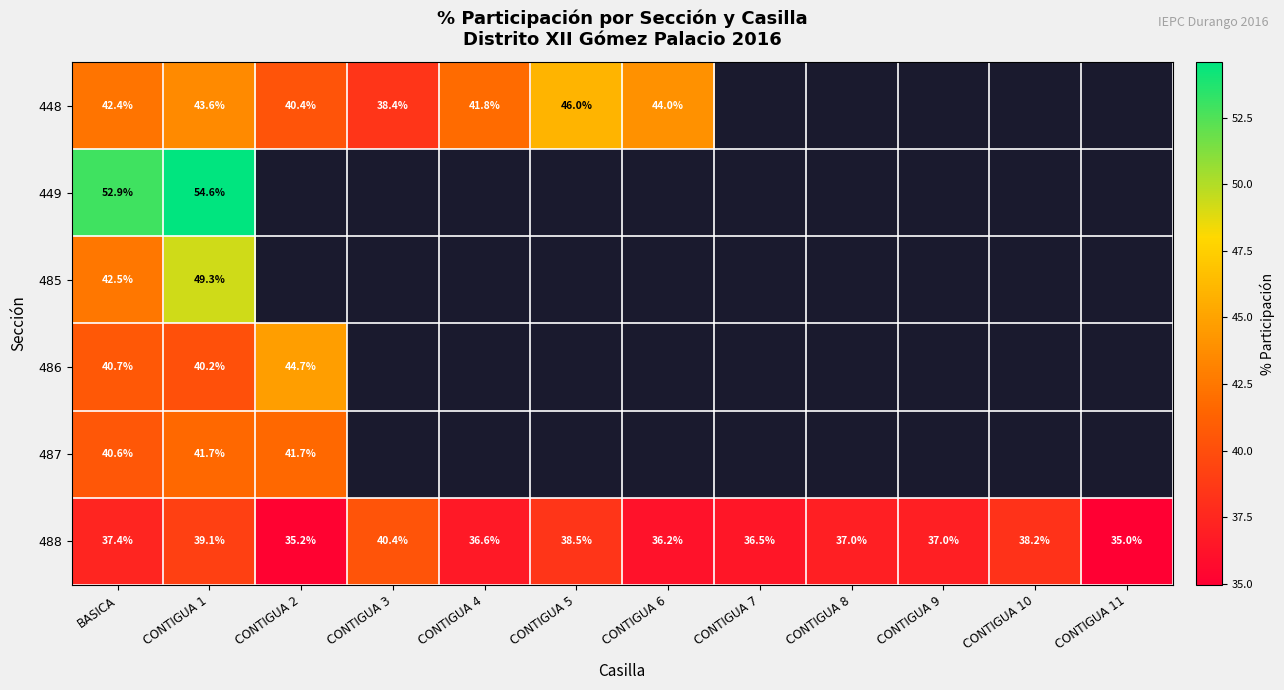

Which category has the highest value across all series?

CONTIGUA 1